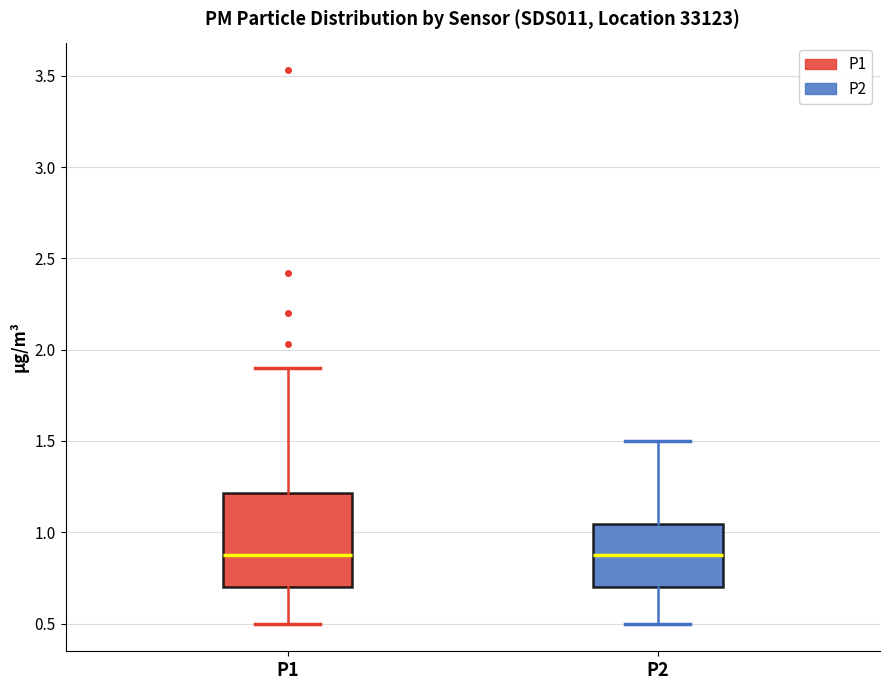

Reading left to right, read every box against the y-axis: the position of its median line, the range the box covers, and the ends of its whiskers. The values are not printed on the chart, so give them approximately, as read against the axis.

P1: median 0.90, box 0.70 to 1.20, whiskers 0.50 to 1.90
P2: median 0.90, box 0.70 to 1.05, whiskers 0.50 to 1.50